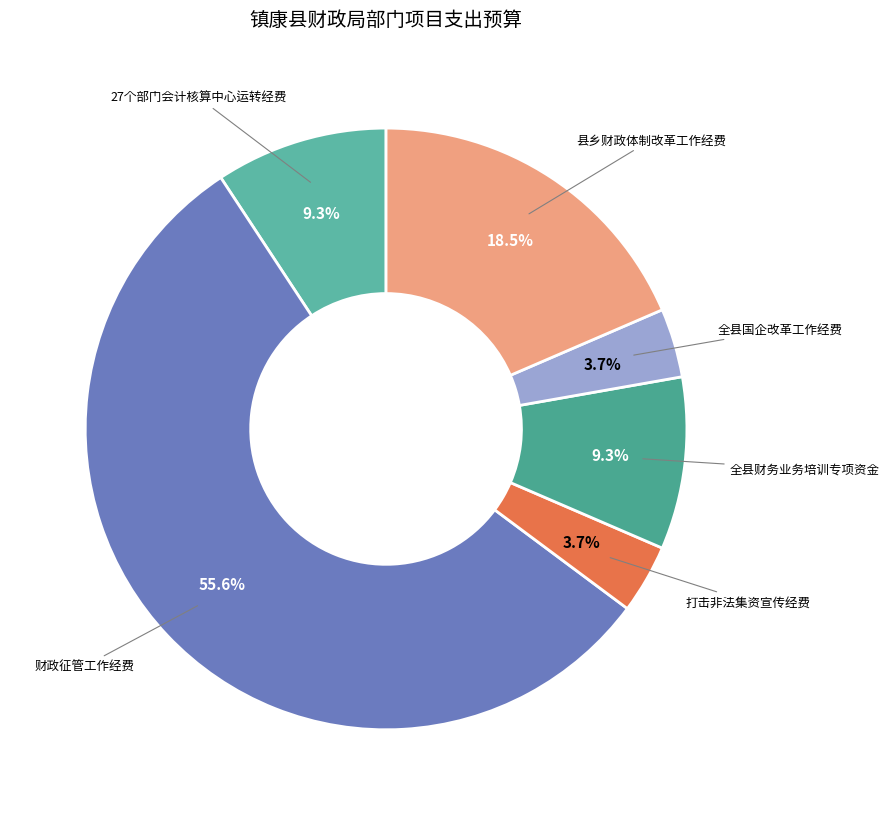

What percentage is the 财政征管工作经费 slice, to the nearest percent?

56%